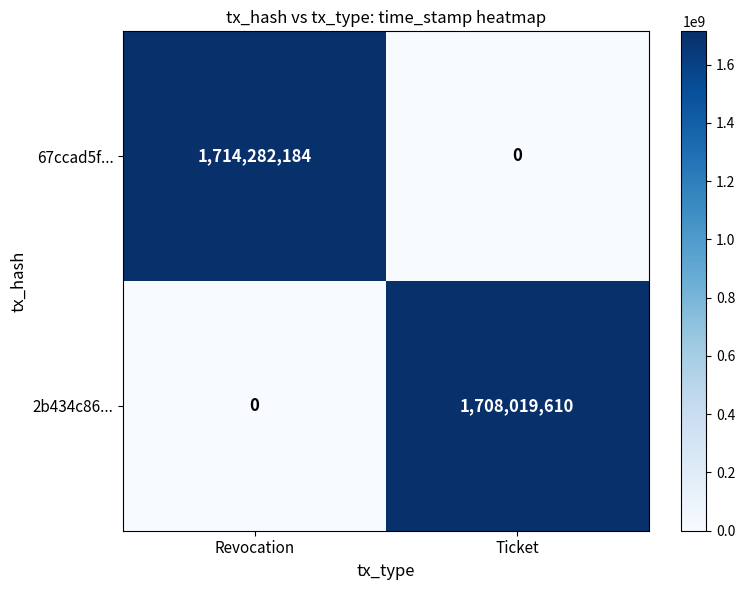

List the series in order of their peak value, lowest first.

2b434c86..., 67ccad5f...